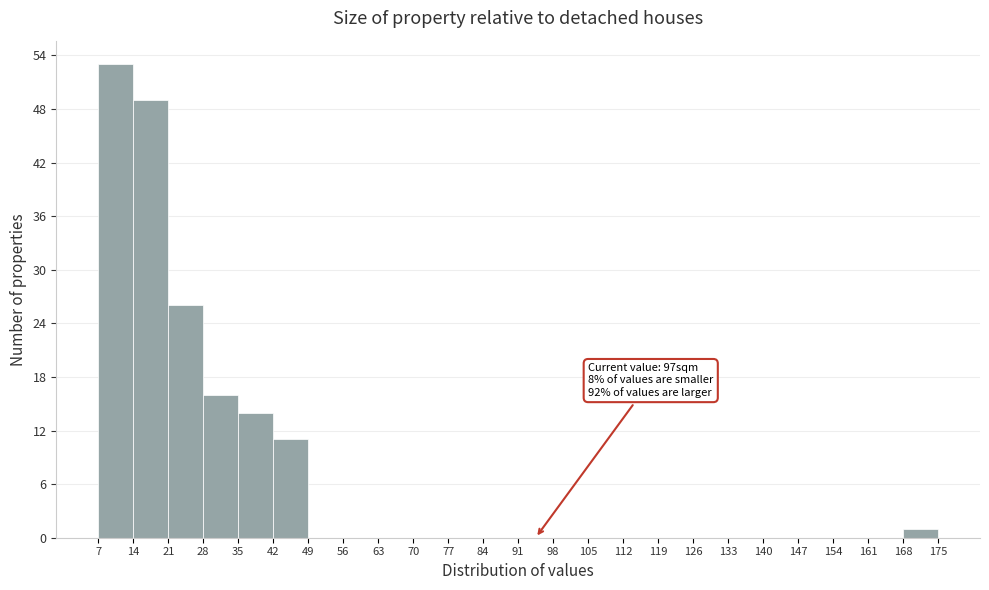

Over which range of the x-axis is the bar tallest?

7 to 14